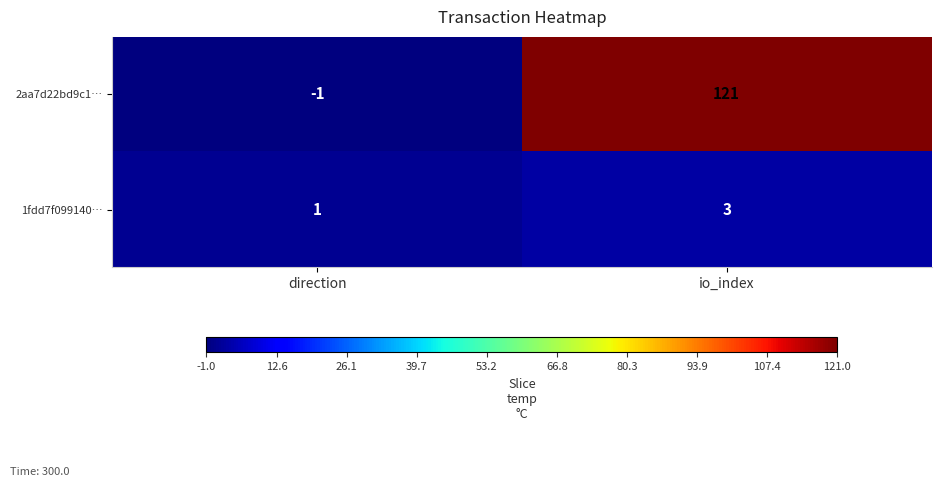

Is the value of 2aa7d22bd9c1… at direction greater than the value of 1fdd7f099140… at direction?

No